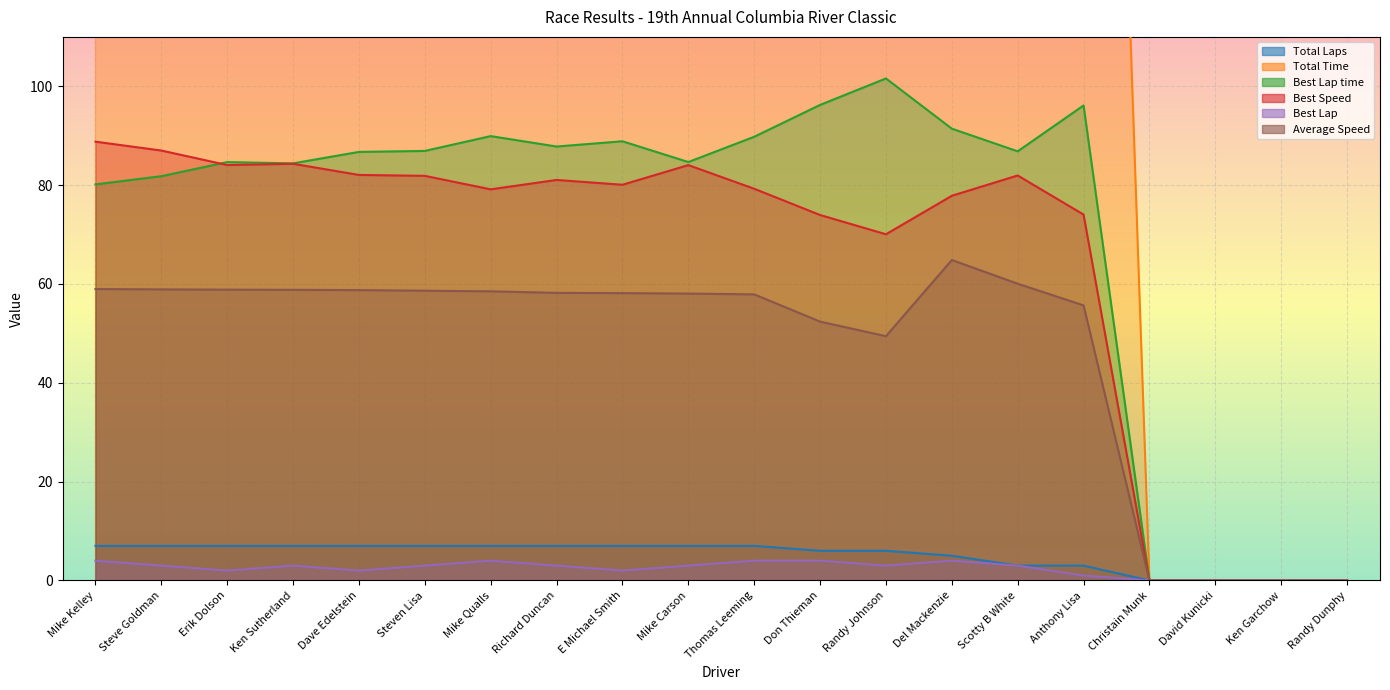

The value of Best Lap at Steven Lisa is 1.4. True or false?

False